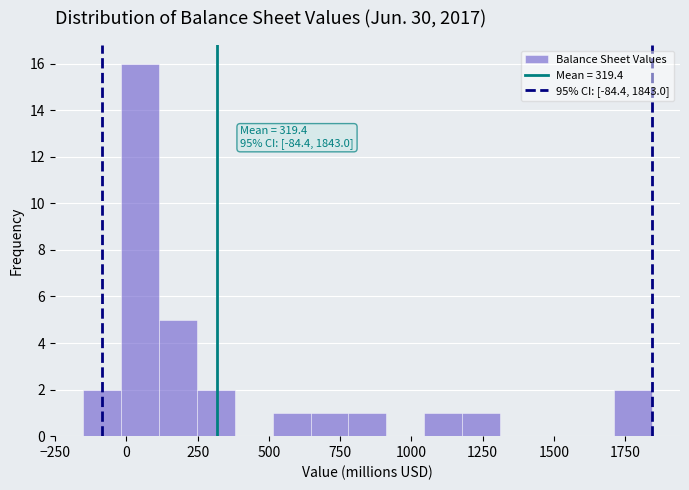

Read against the x-axis, roughly where is the centre of the tallest bar?

50